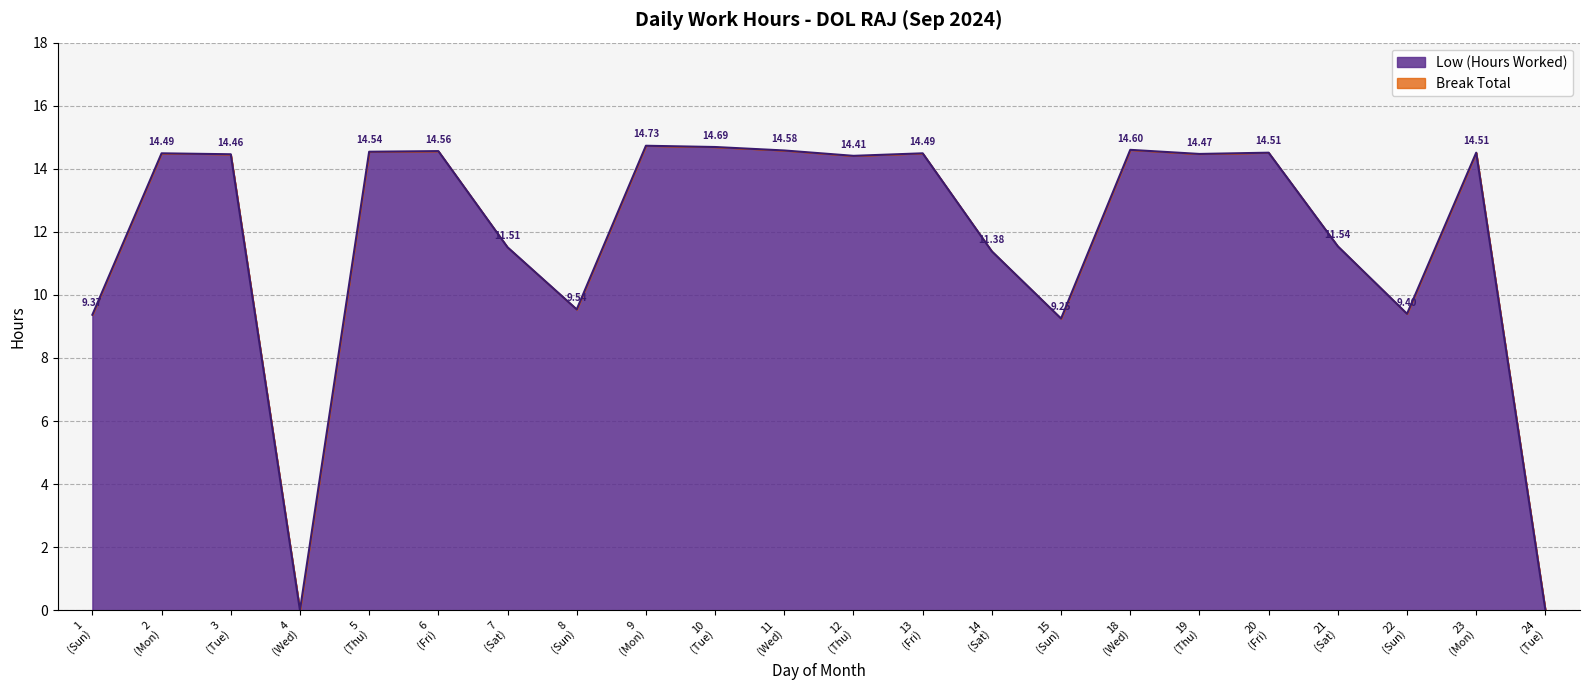

What is the difference between the maximum and minimum values?

14.7